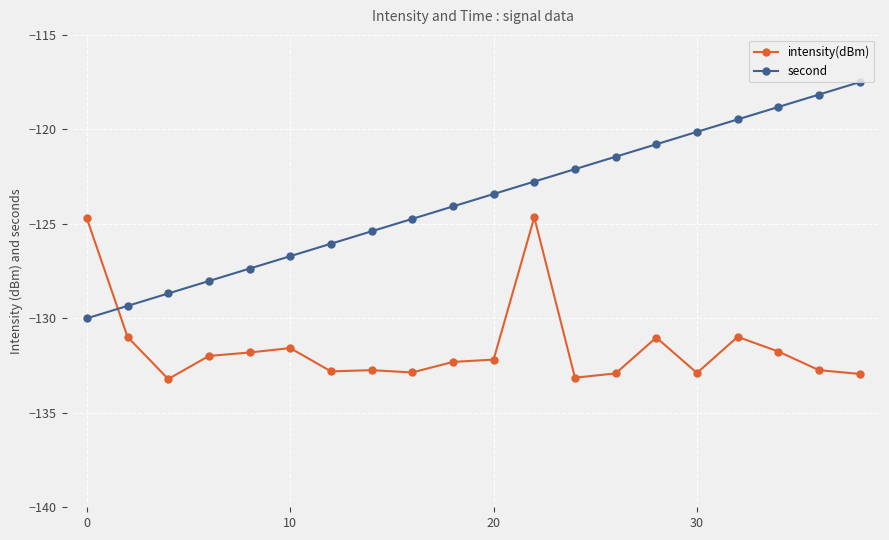

How many data points in second are less than -123?

11